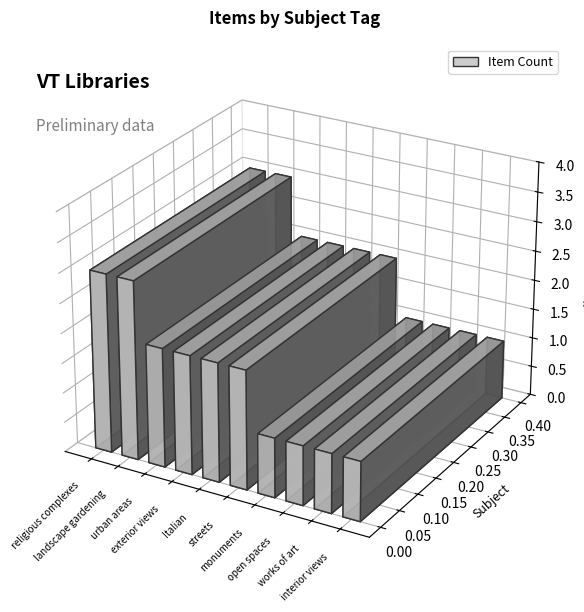

What is the average value?

2